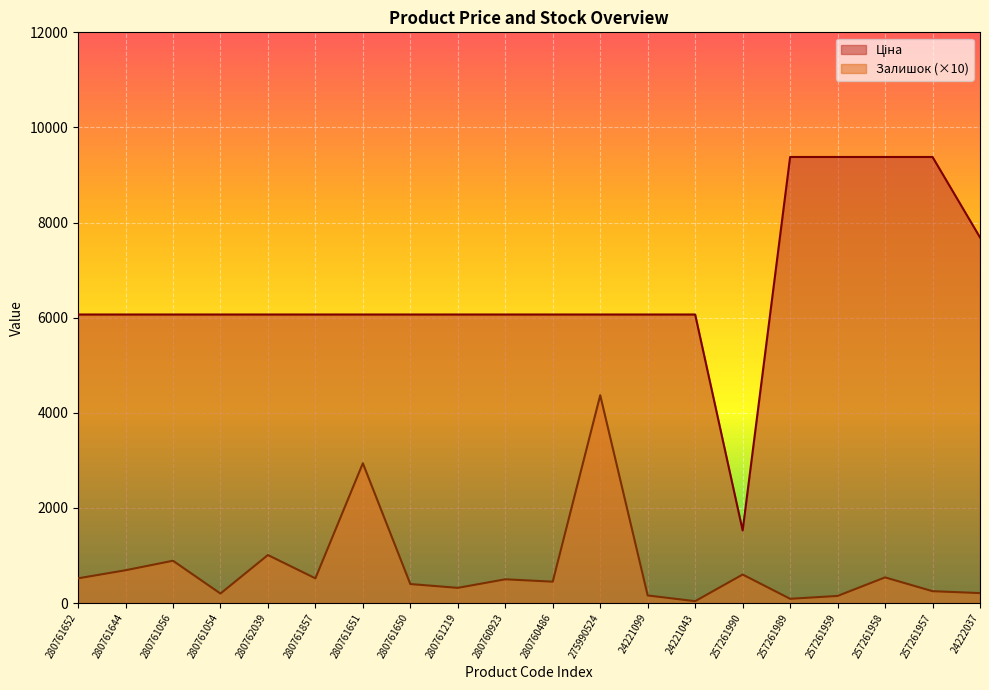

What is the highest value of the Ціна series?

9379.3